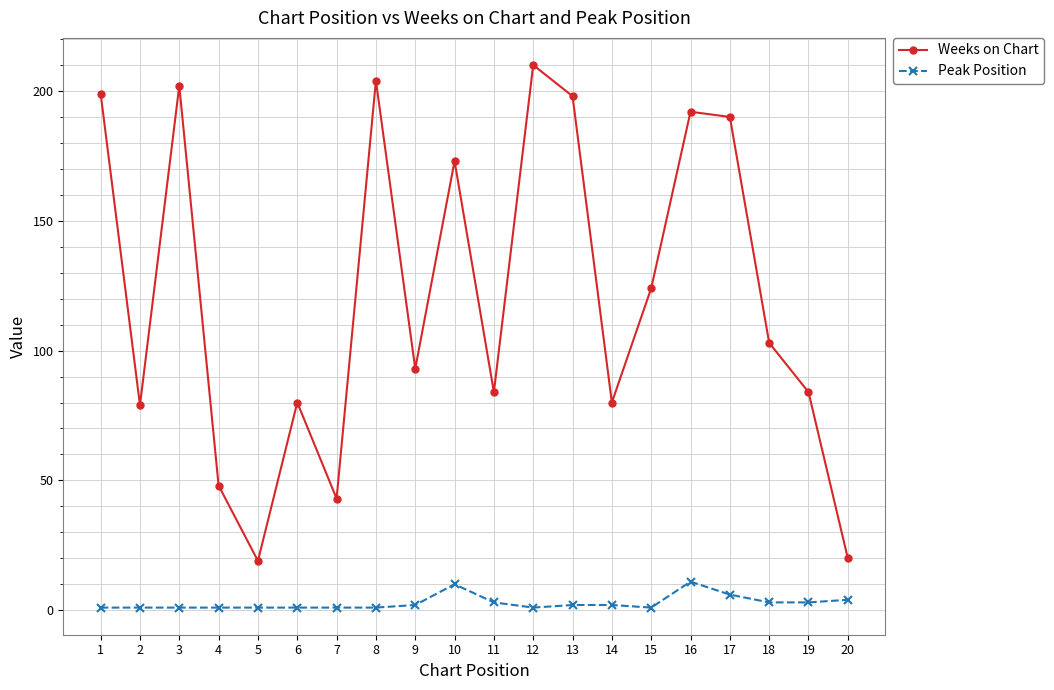

Does the chart display data point markers on the line(s)?

Yes